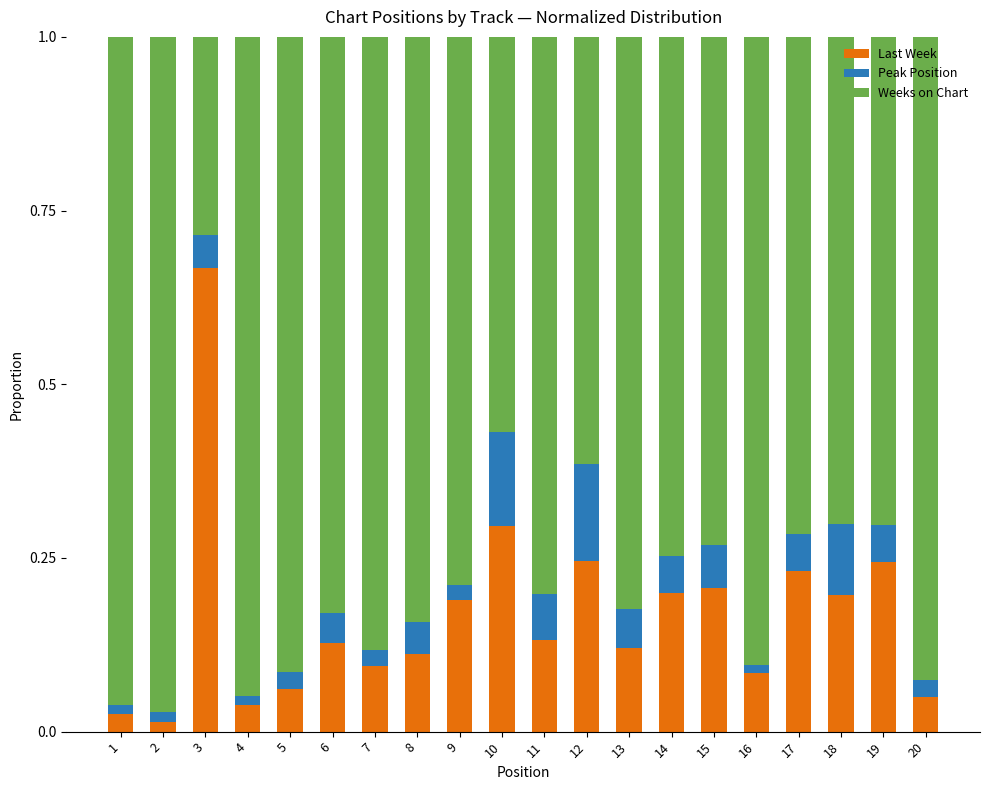

Which category has the highest value in the Last Week series?

3